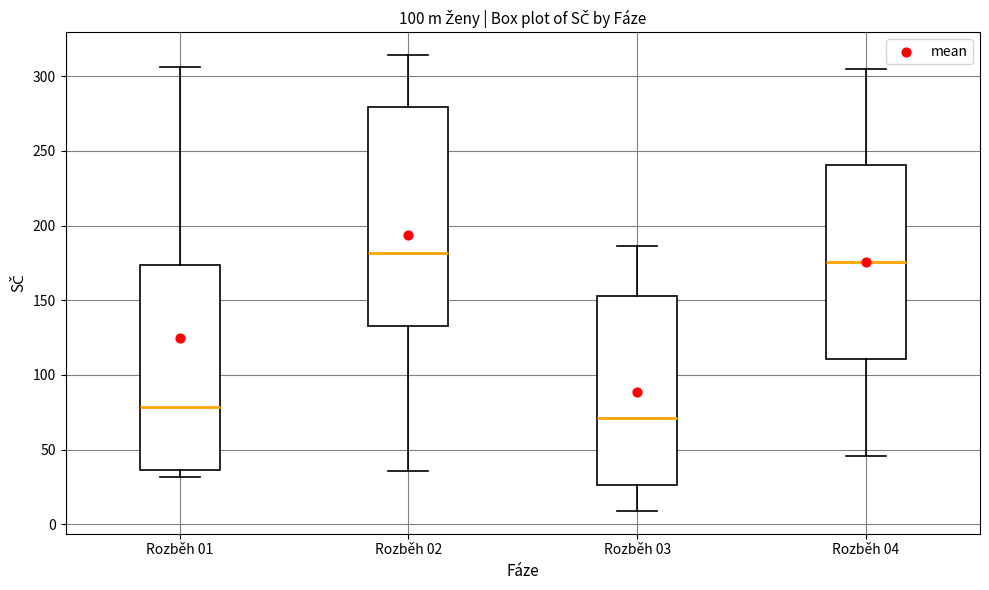

Reading left to right, transcribe this box plot: for each box, give where its median line is, the range the box spans, and where its two whiskers end, as read against the y-axis. The values are not printed on the chart, so give them approximately, as read against the axis.

Rozběh 01: median 80, box 35 to 175, whiskers 30 to 305
Rozběh 02: median 180, box 135 to 280, whiskers 35 to 315
Rozběh 03: median 70, box 25 to 155, whiskers 10 to 185
Rozběh 04: median 175, box 110 to 240, whiskers 45 to 305